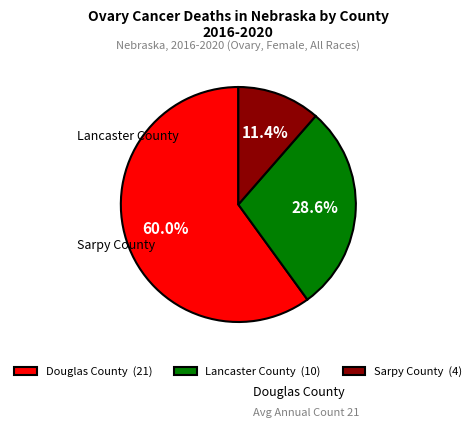

Rank the categories by value from lowest to highest.

Sarpy County, Lancaster County, Douglas County